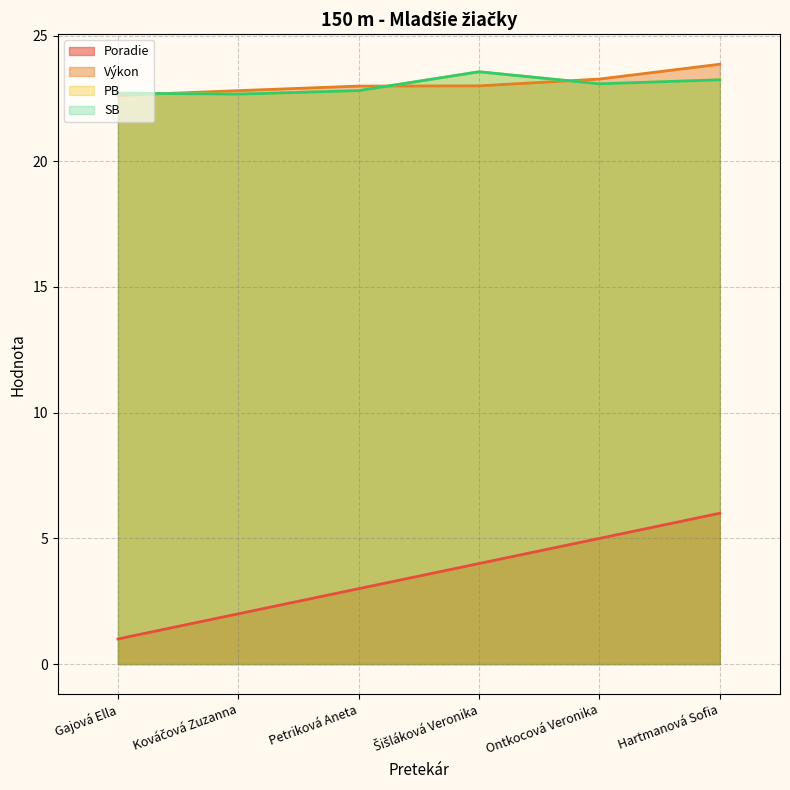

Which series has the largest range (max minus min)?

Poradie